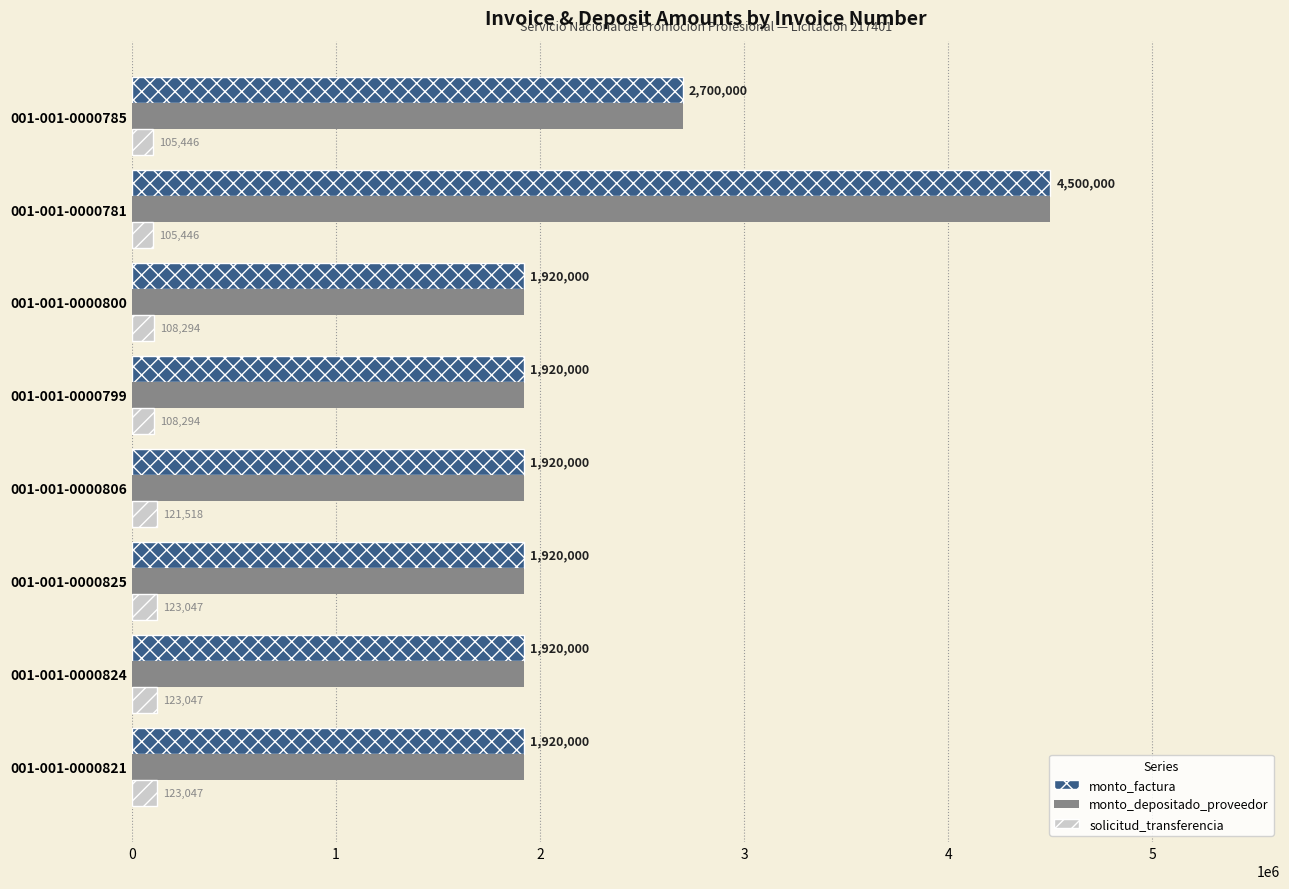

Where is monto_factura nearest to the value 3210000?

001-001-0000785